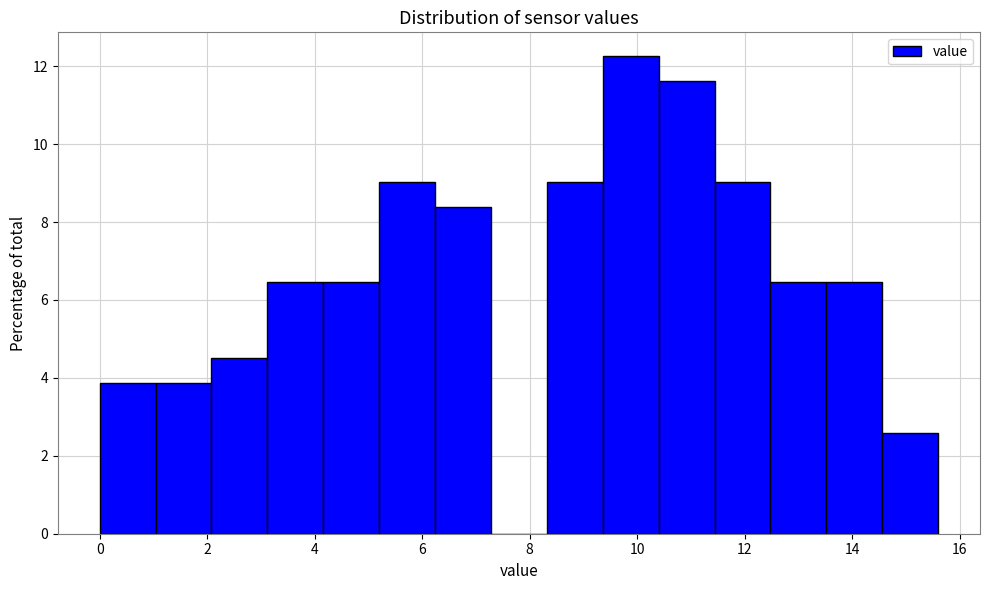

Reading left to right, list every bar in this chart as the range it spans on the x-axis followed by its height. Neither the bar edges nor the heights are printed on the chart, so give them approximately, as read against the axes.

0.00 to 1.04: 3.8
1.04 to 2.08: 3.8
2.08 to 3.12: 4.6
3.12 to 4.16: 6.4
4.16 to 5.20: 6.4
5.20 to 6.24: 9.0
6.24 to 7.28: 8.4
7.28 to 8.32: 0
8.32 to 9.36: 9.0
9.36 to 10.40: 12.2
10.40 to 11.44: 11.6
11.44 to 12.48: 9.0
12.48 to 13.52: 6.4
13.52 to 14.56: 6.4
14.56 to 15.60: 2.6